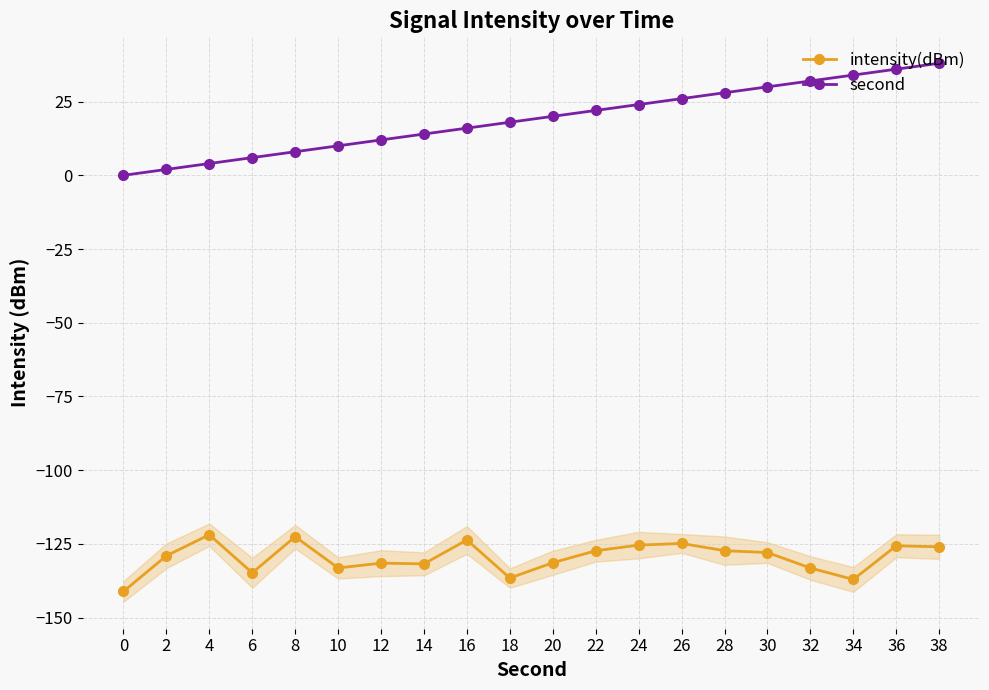

At which category is the sum across all series the highest?

38